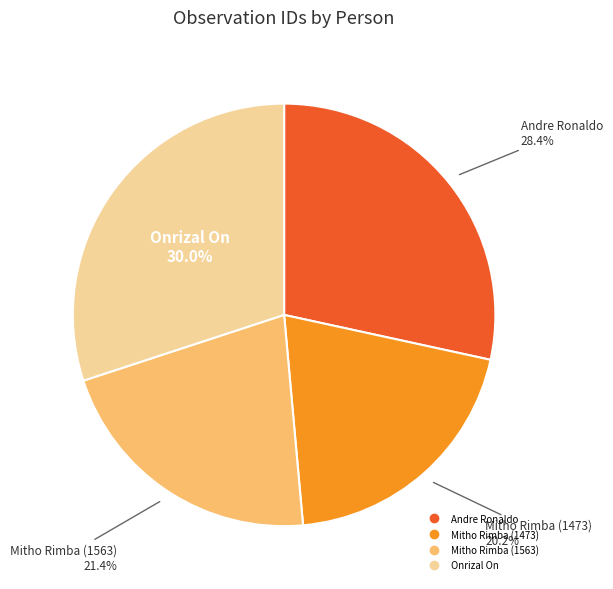

Is the sum of Mitho Rimba (1563) and Onrizal On greater than half?

Yes